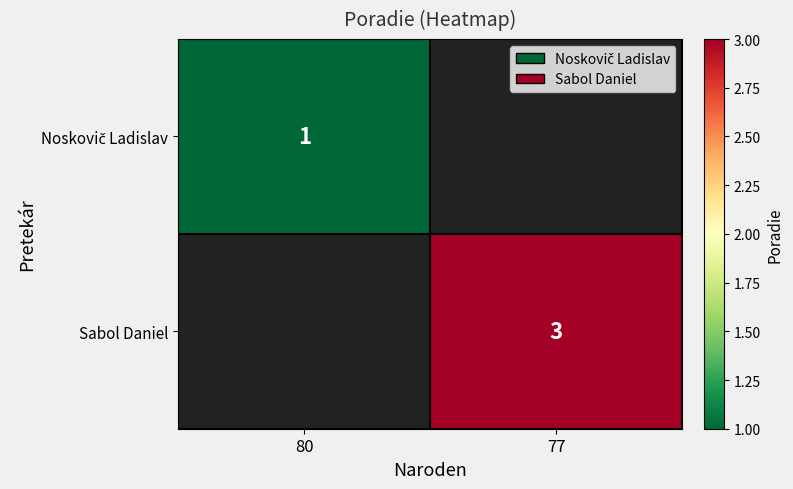

How many series are shown in this chart?

2